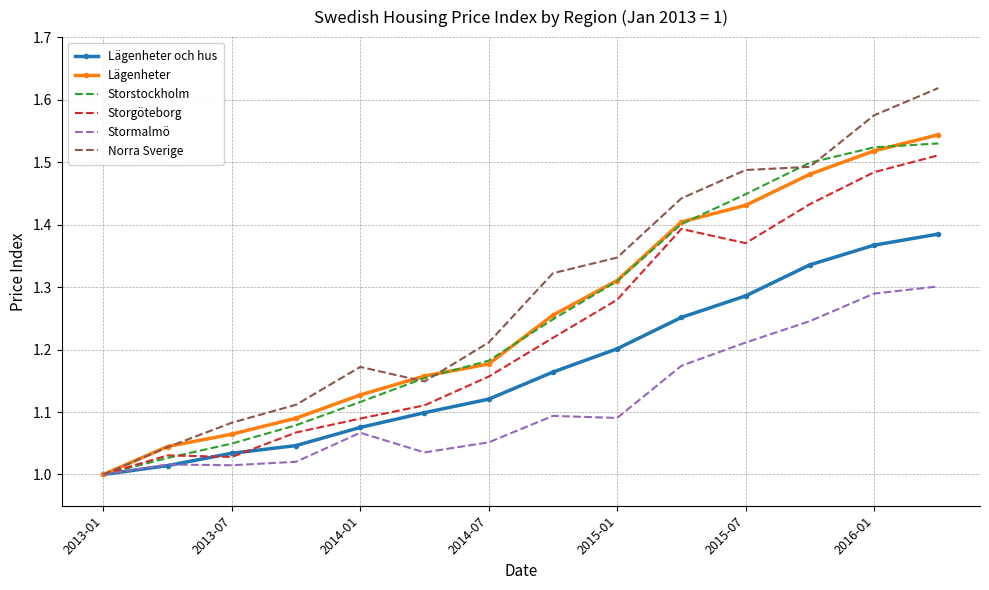

Which series has the widest spread of values?

Norra Sverige